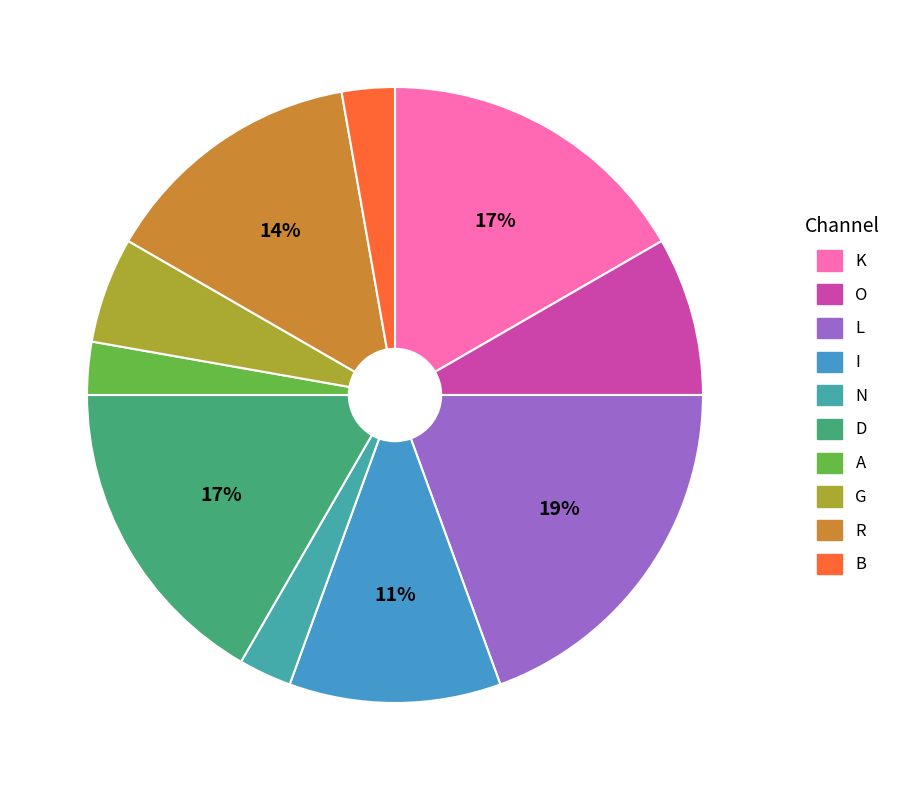

Does O account for over 50% of the chart?

No